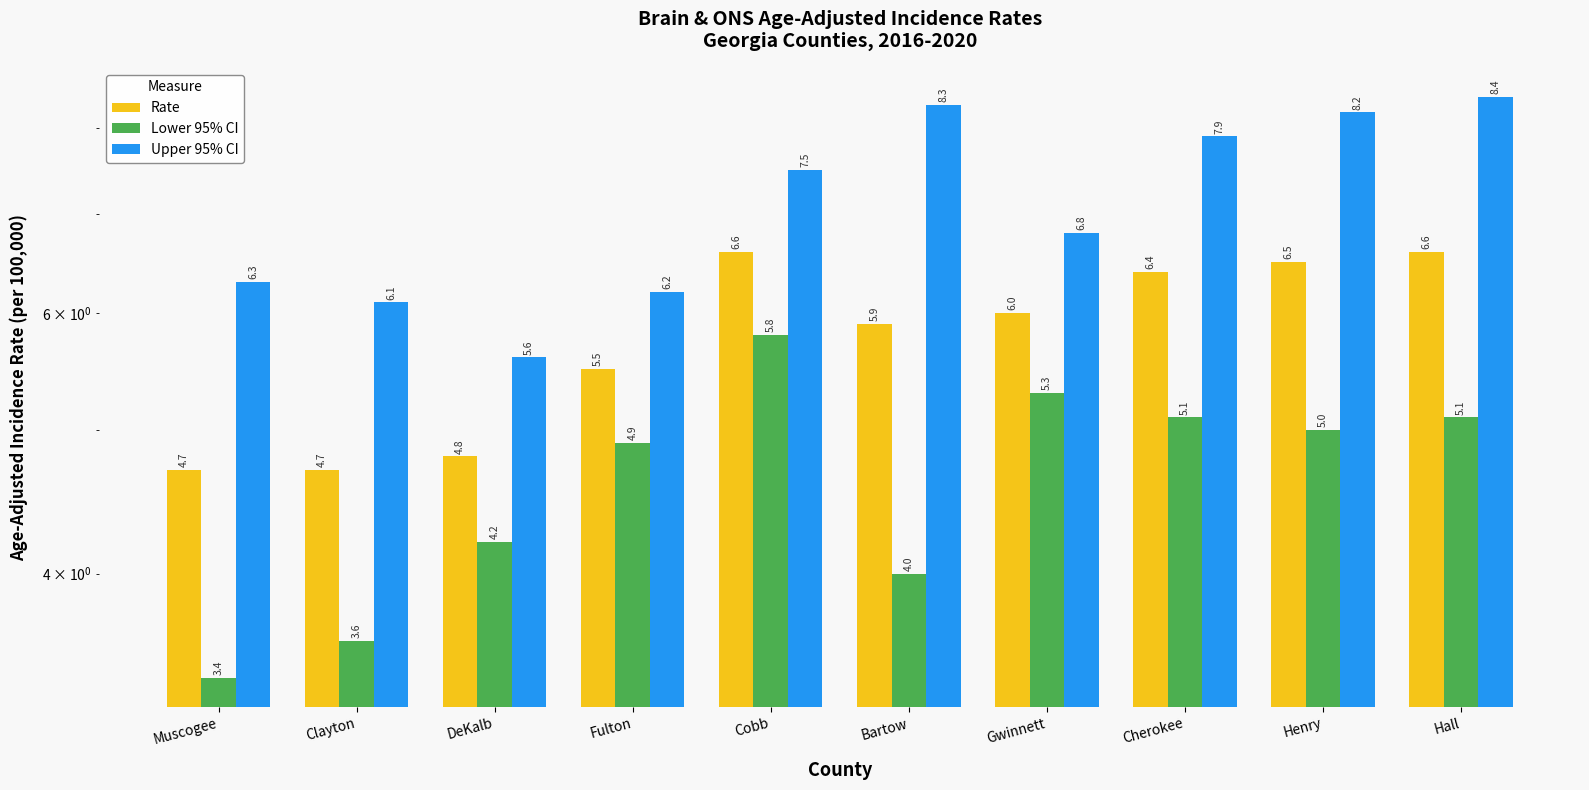

Is the value of Rate at Cherokee greater than the value of Lower 95% CI at Bartow?

Yes